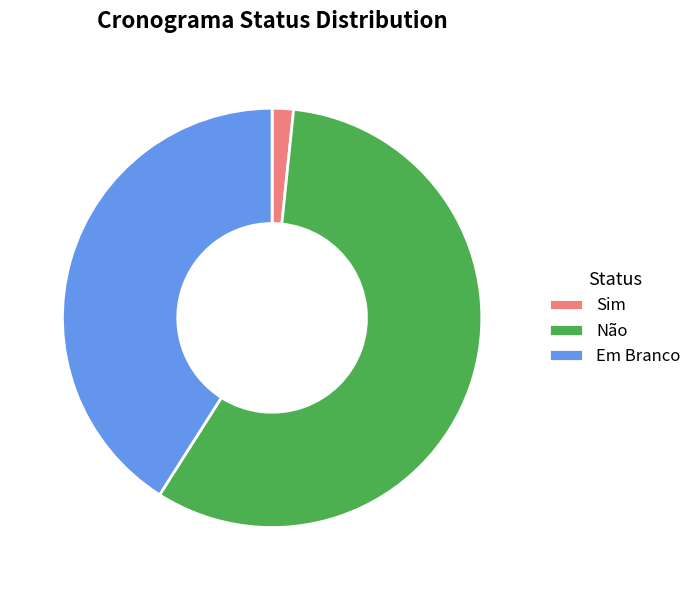

What is the ratio of the value at Não to the value at Sim?

35.0